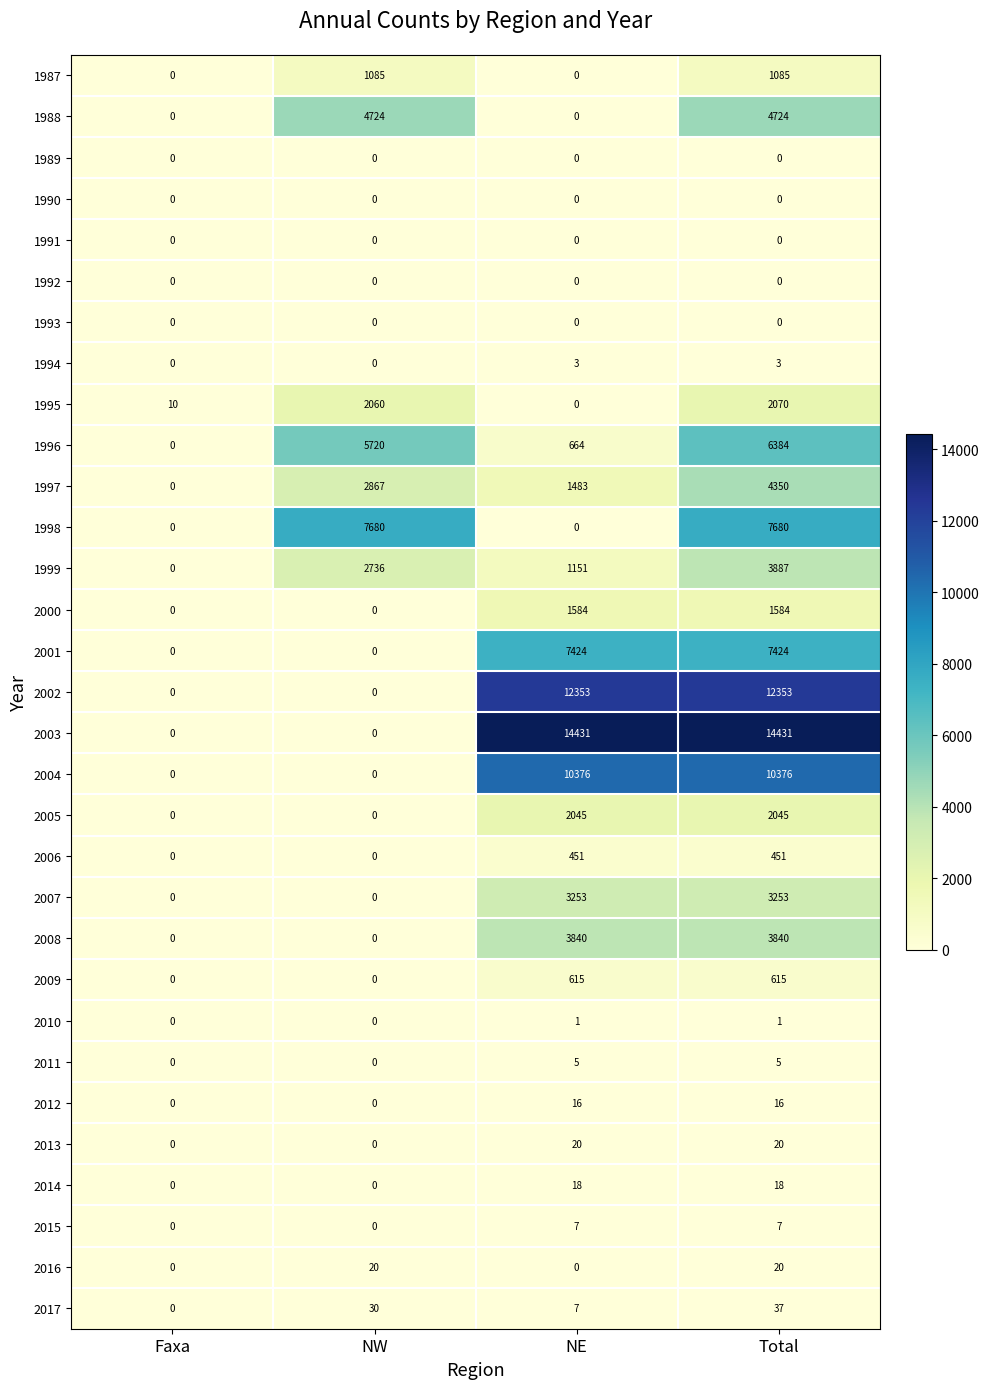

What is the maximum value shown in the chart?

14431